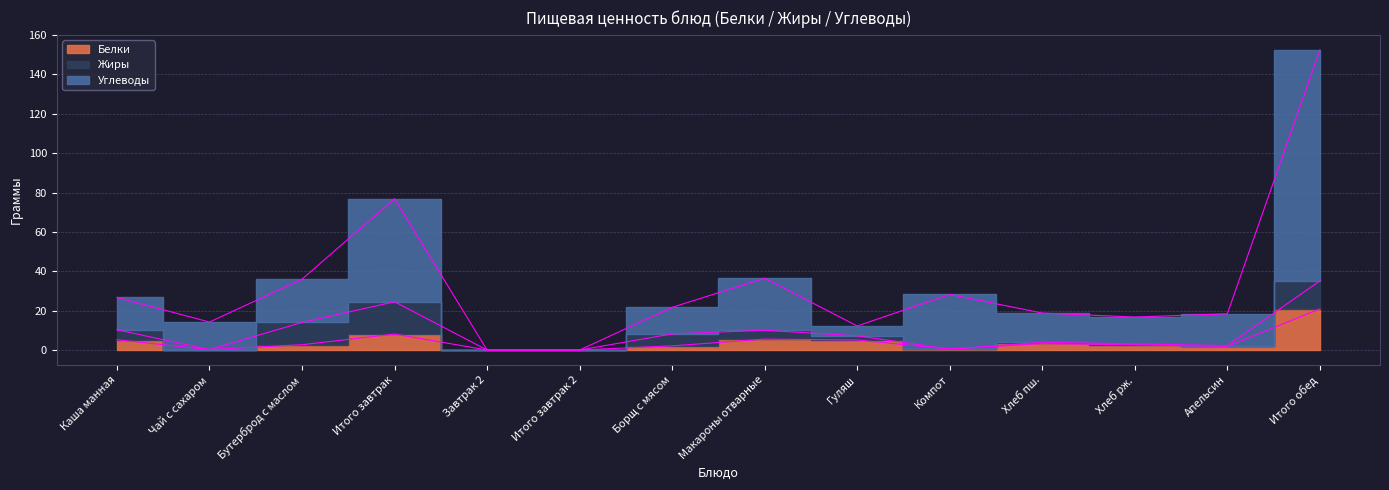

Which series has the largest total across all categories?

Углеводы